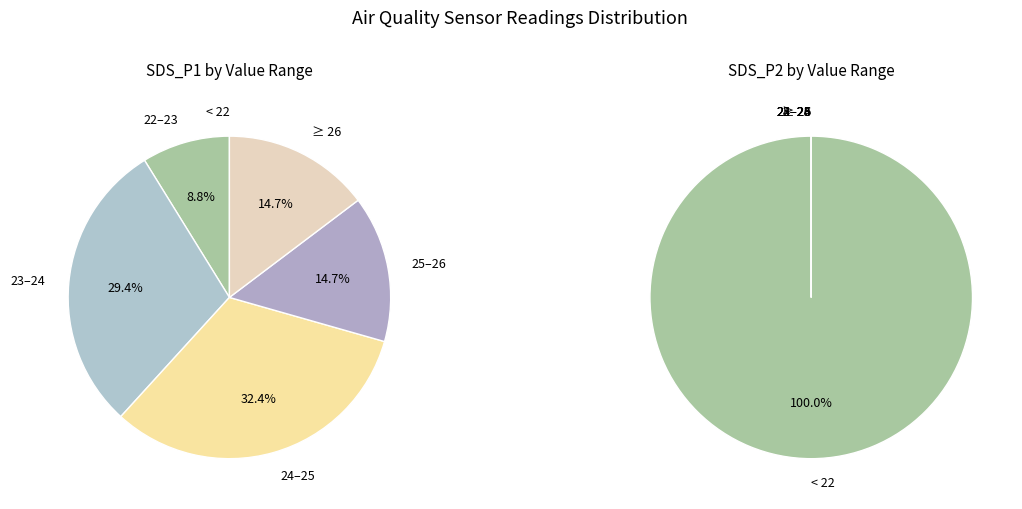

Does any single category account for the majority?

No